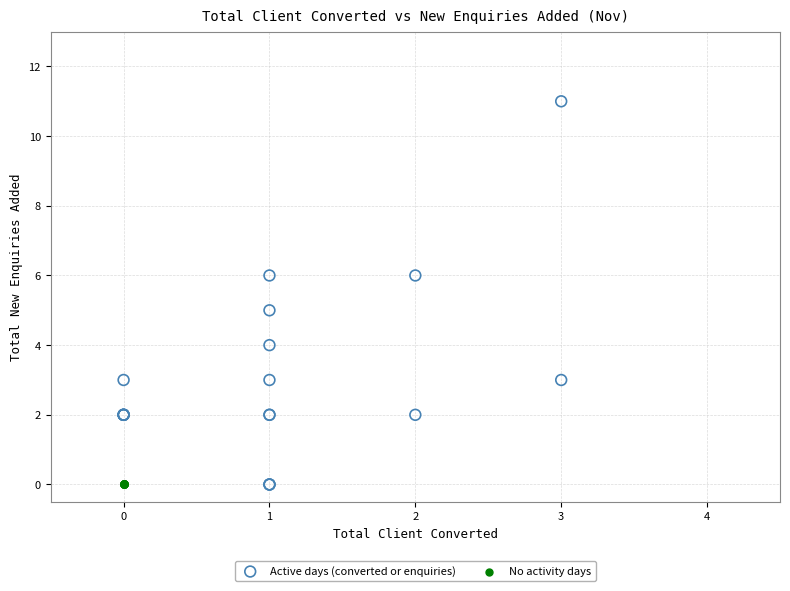

Which series reaches the maximum Y coordinate?

Active days (converted or enquiries)